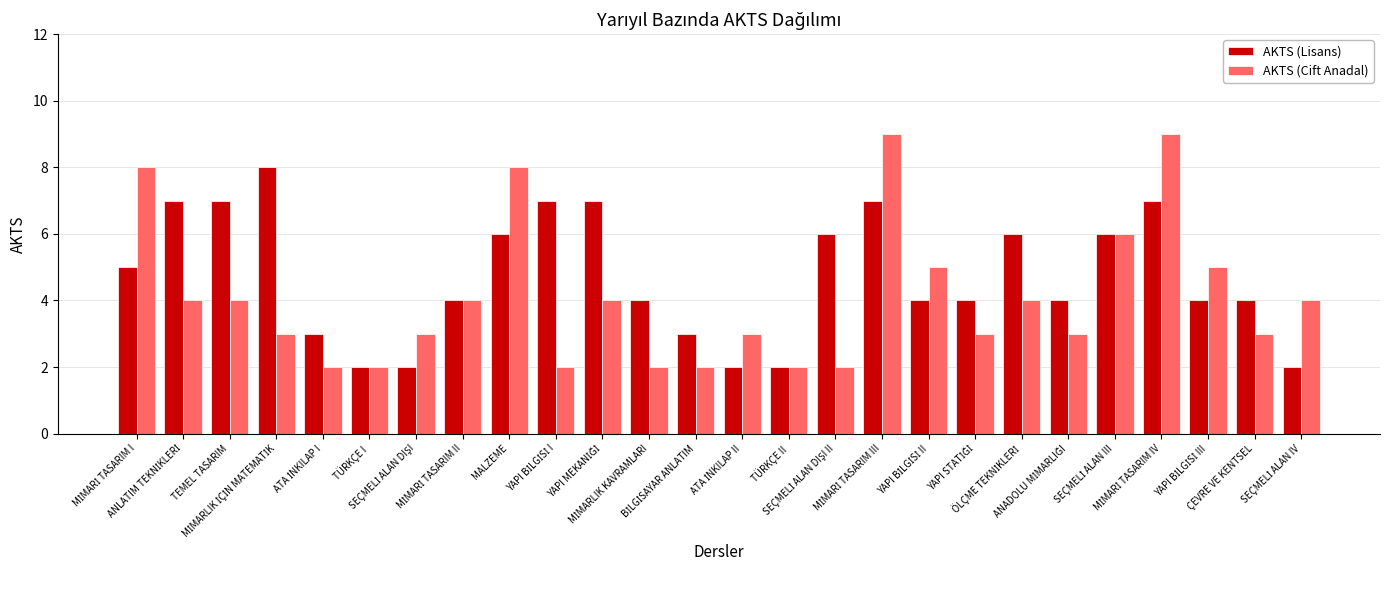

What is the maximum value shown in the chart?

9